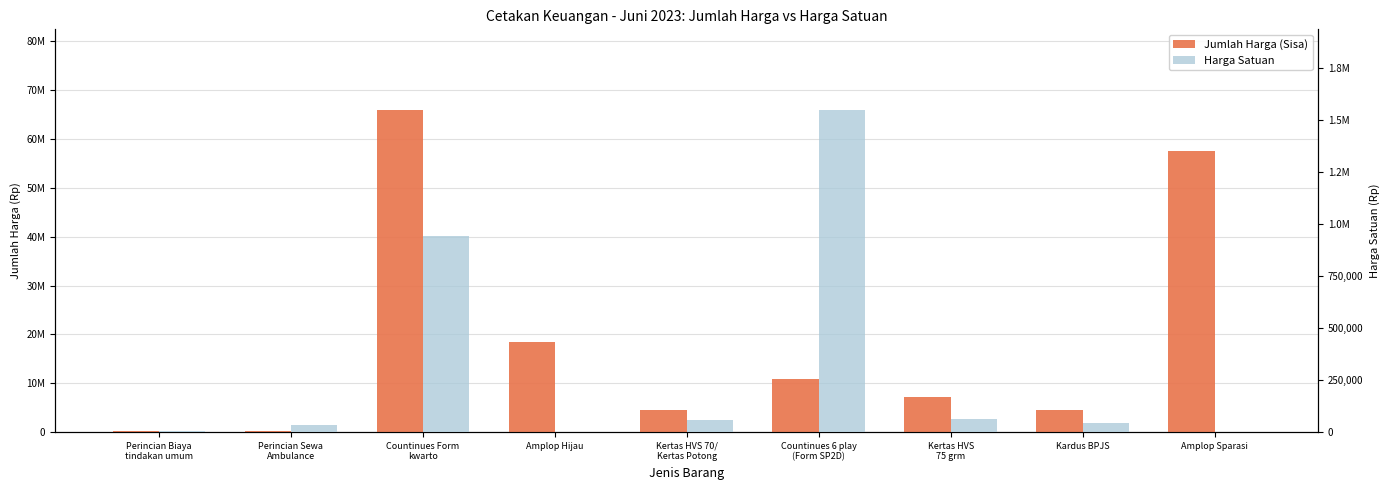

List the series in order of their overall mean, lowest first.

Harga Satuan, Jumlah Harga (Sisa)